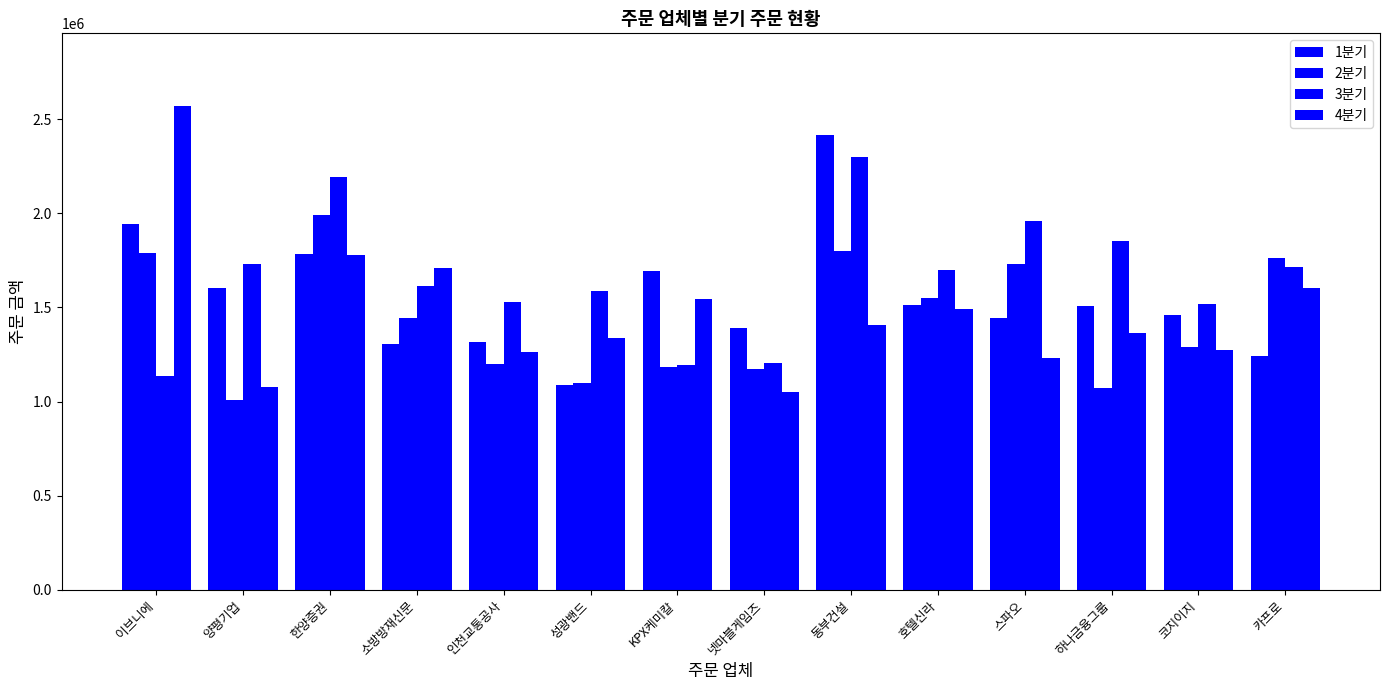

How many bars are there in total?

56